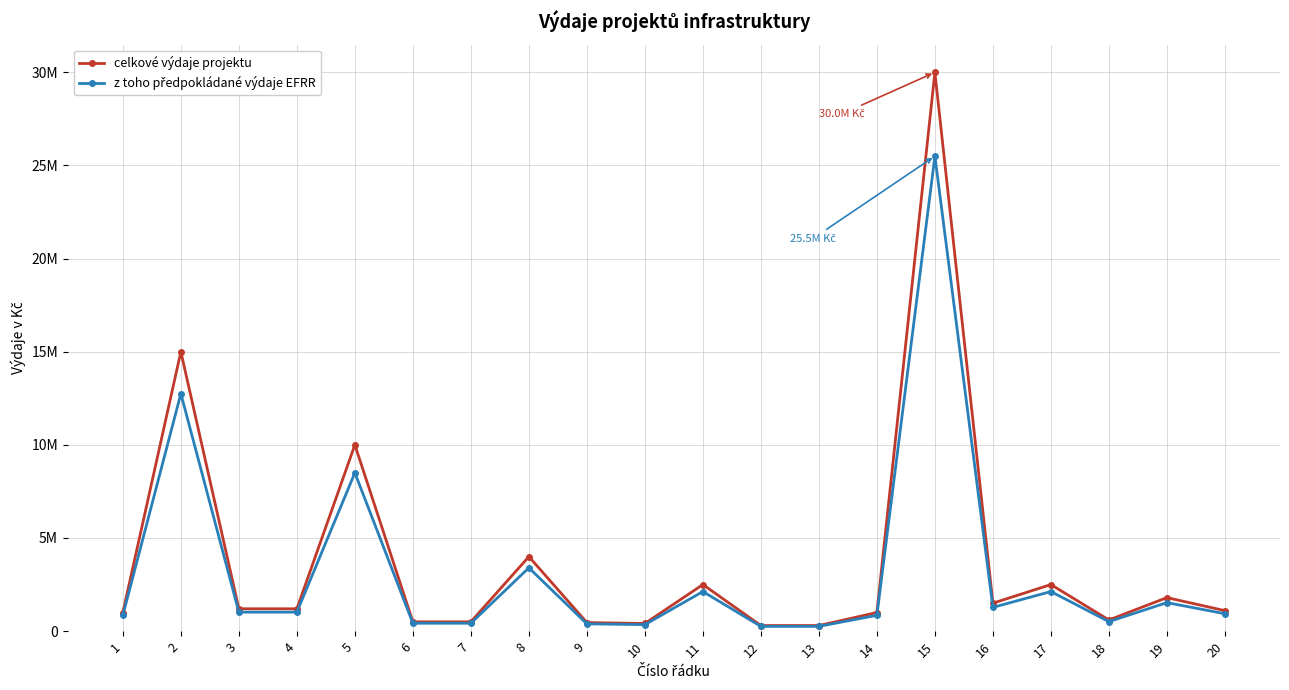

Between 5 and 7, which series saw the biggest shift?

celkové výdaje projektu